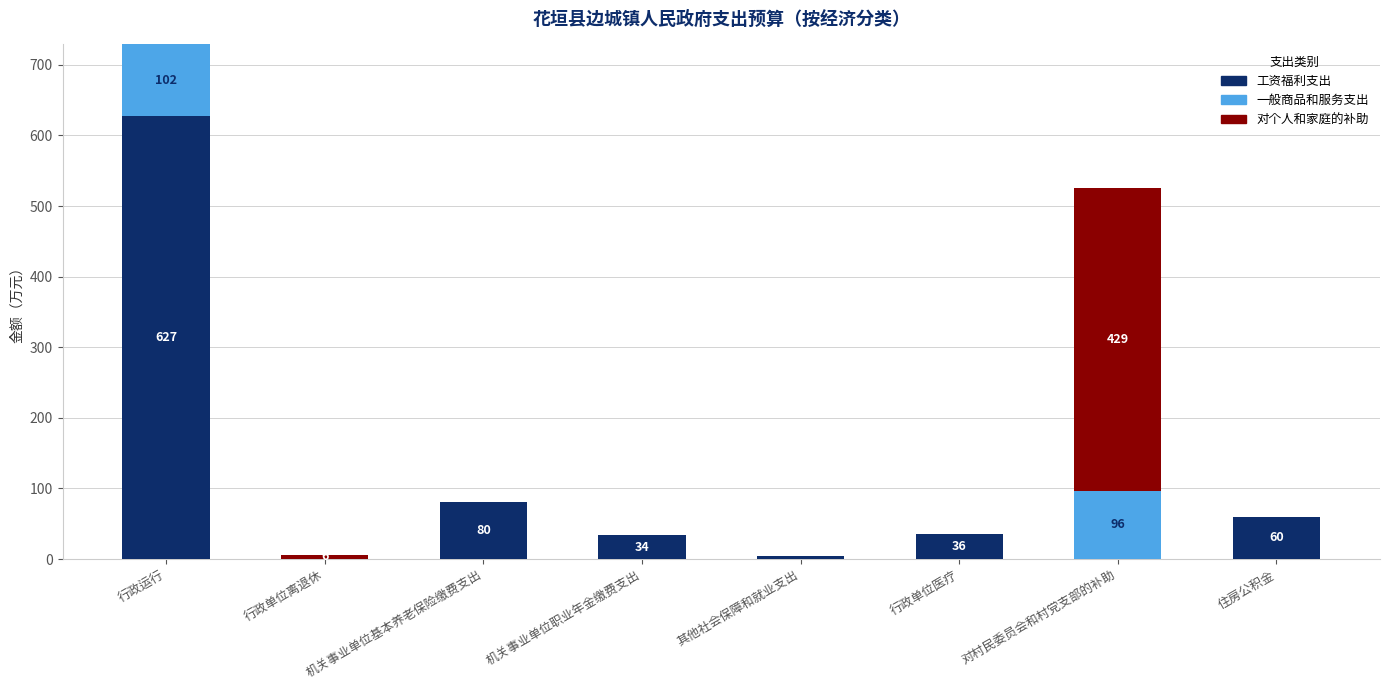

At which category is the sum across all series the highest?

行政运行